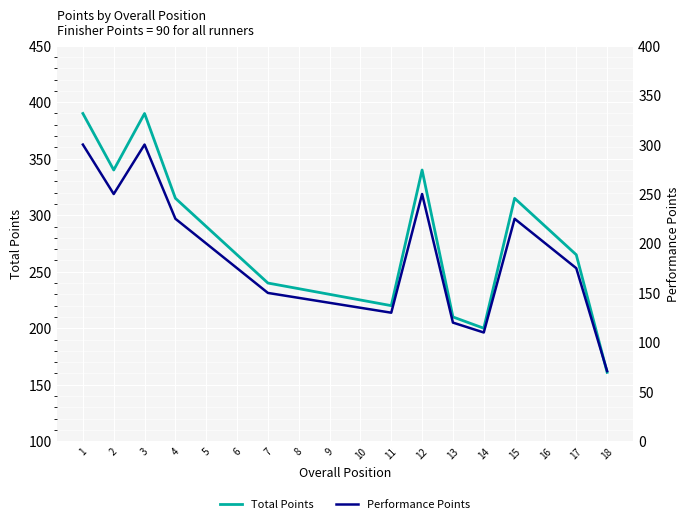

At which label does Performance Points reach its minimum?

18